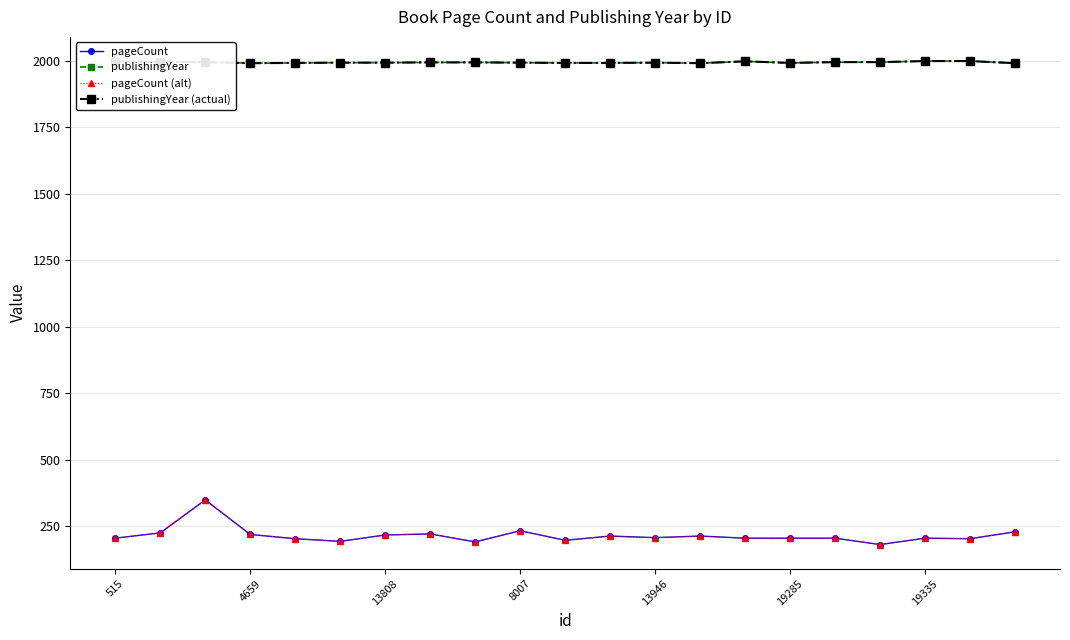

Is this an area chart (filled region under the line)?

No